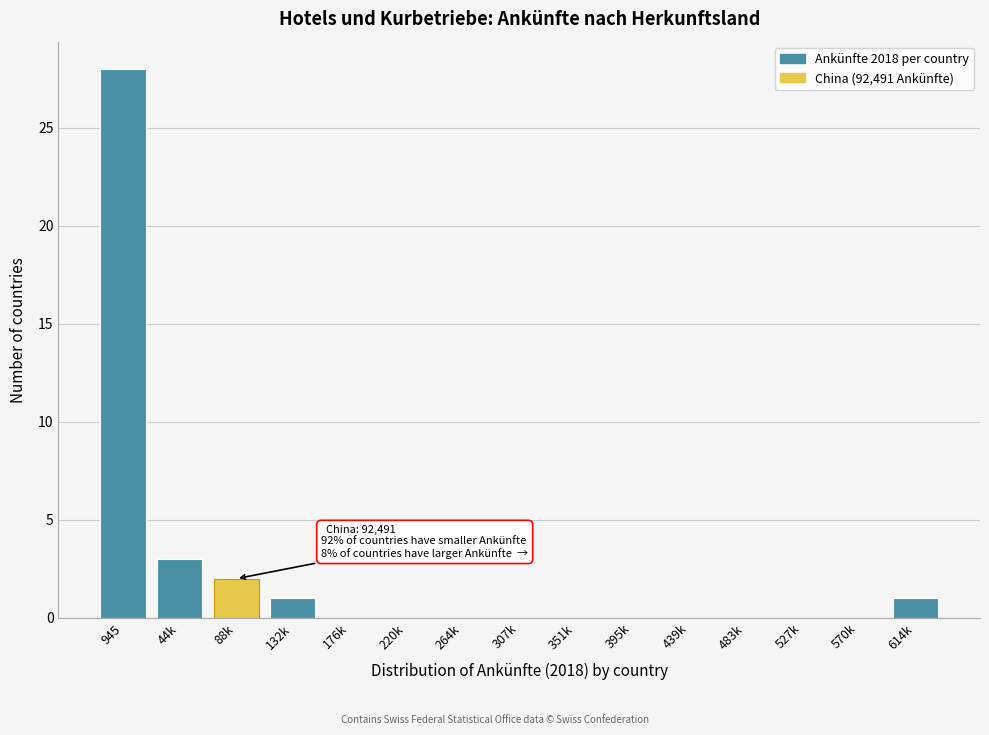

Reading left to right, list all the values displayed in this chart.

945=28	44k=3	88k=2	132k=1	176k=0	220k=0	264k=0	307k=0	351k=0	395k=0	439k=0	483k=0	527k=0	570k=0	614k=1